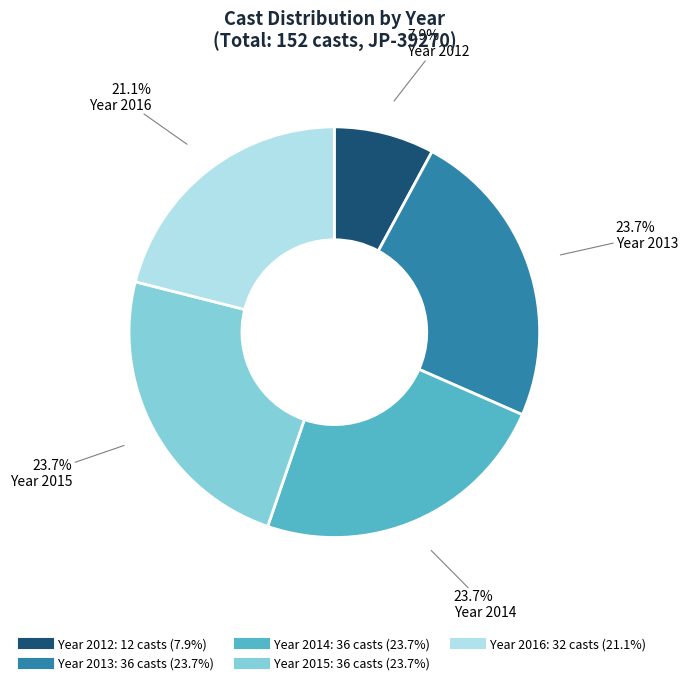

Is there a majority slice in this chart?

No